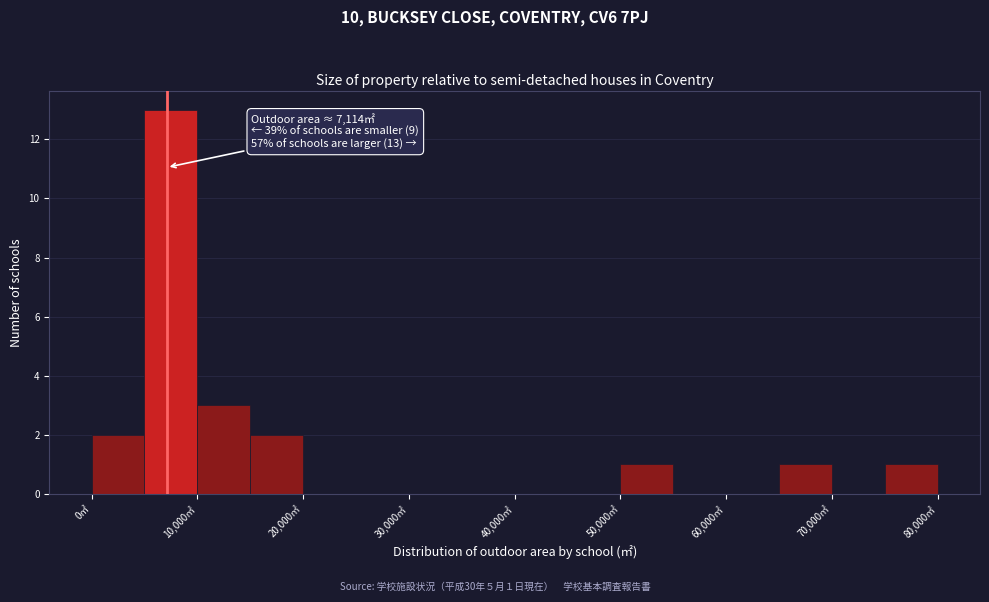

Over which range of the x-axis is the bar tallest?

5000 to 10000